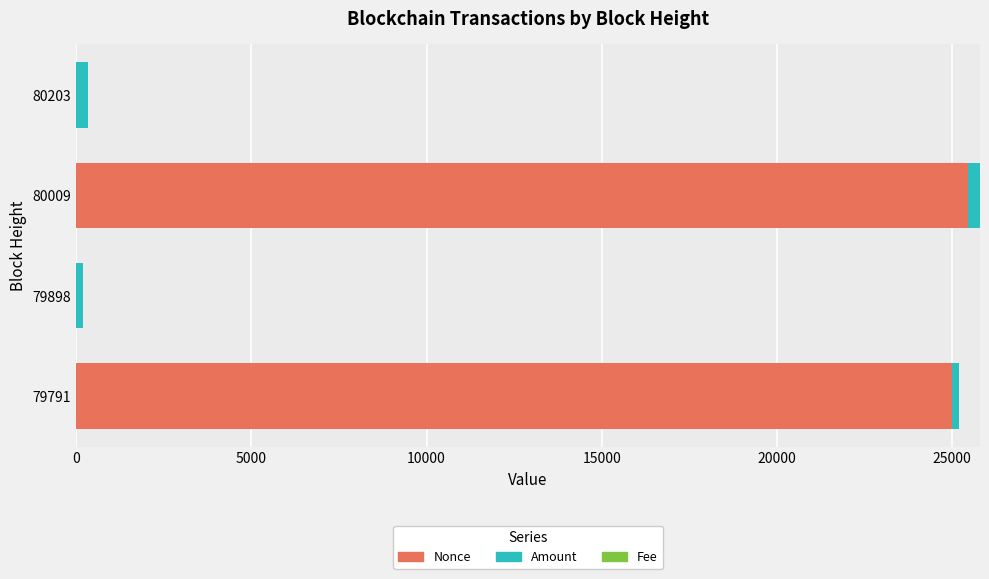

True or false: Nonce has a value of 25012.0 at 79791.

True